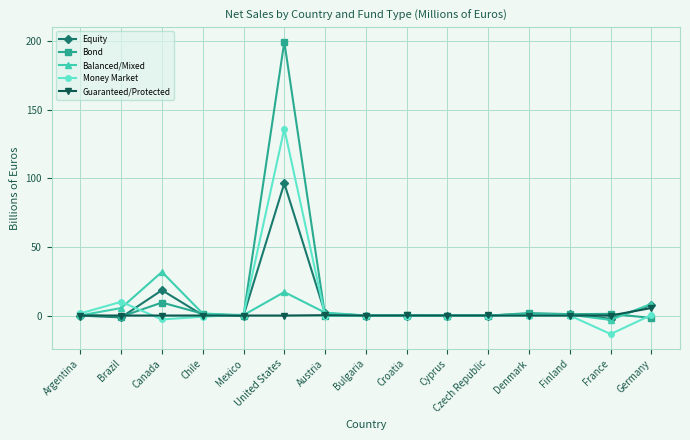

What is the value of the Balanced/Mixed point at the 6th from the left?

17.1